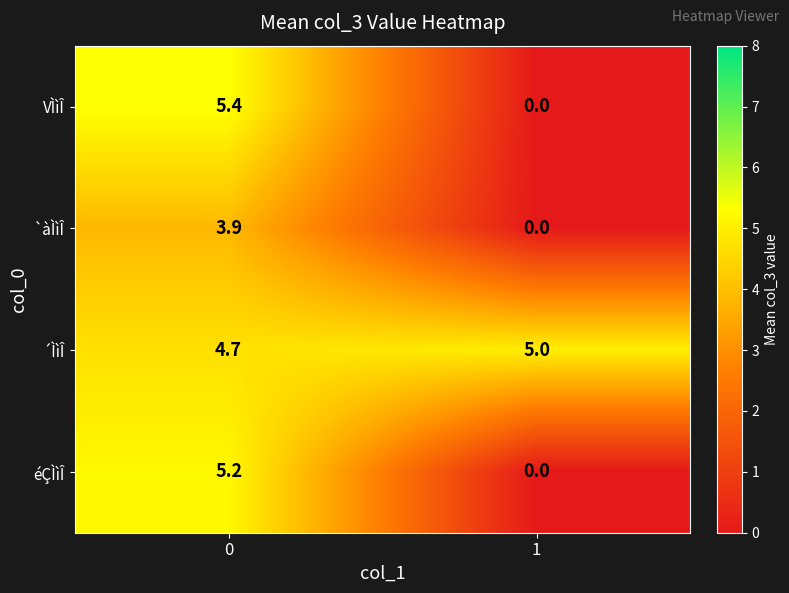

Which series changed the most between 0 and 1?

VÌìÎ